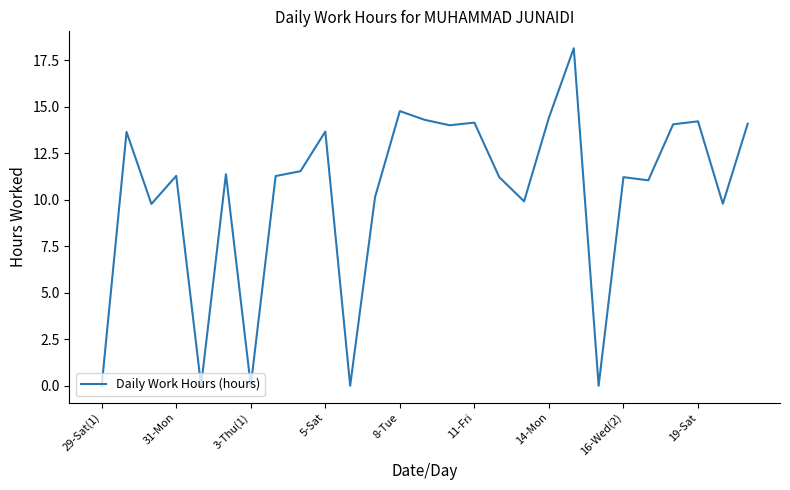

What is the difference between the maximum and minimum values?

18.1